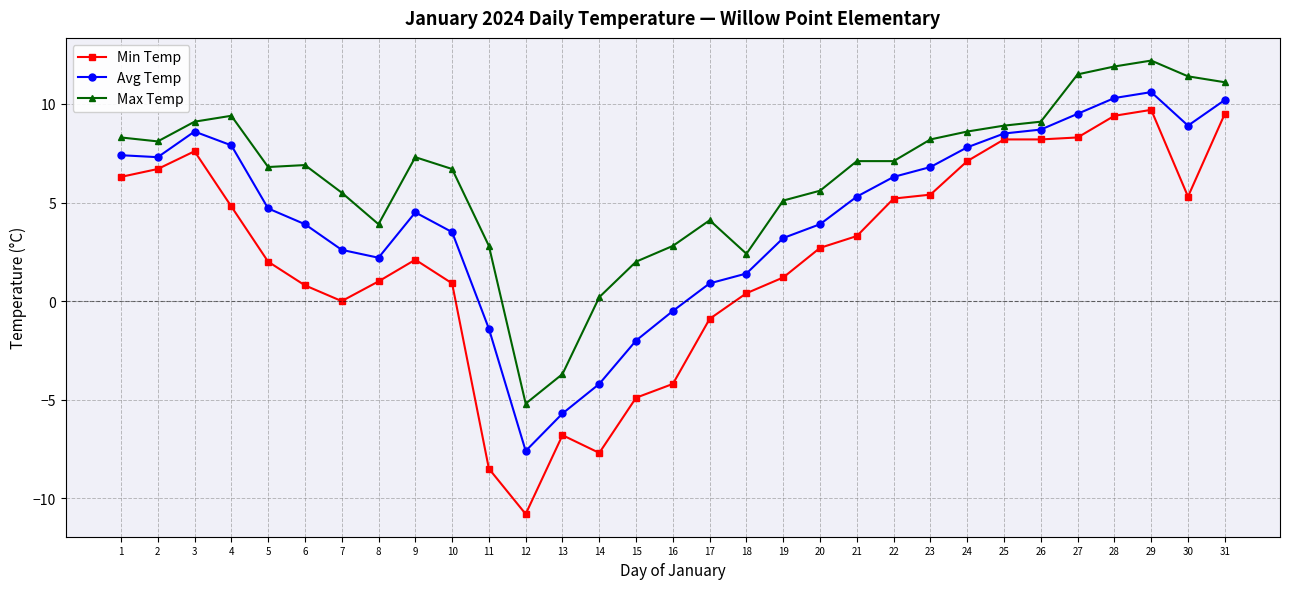

Rank the series by their average value, from highest to lowest.

Max Temp, Avg Temp, Min Temp